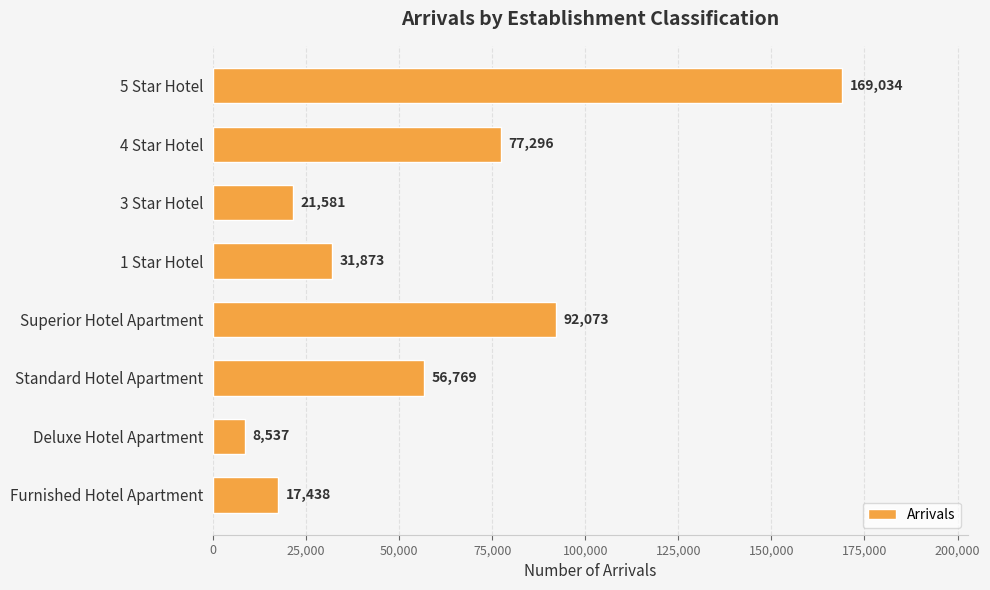

Rank the categories by value from highest to lowest.

5 Star Hotel, Superior Hotel Apartment, 4 Star Hotel, Standard Hotel Apartment, 1 Star Hotel, 3 Star Hotel, Furnished Hotel Apartment, Deluxe Hotel Apartment